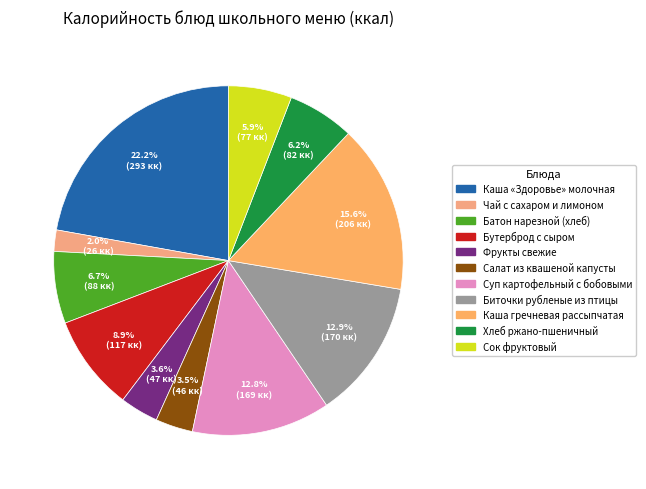

Approximately how many times larger is the value at Батон нарезной (хлеб) compared to Чай с сахаром и лимоном?

3.4